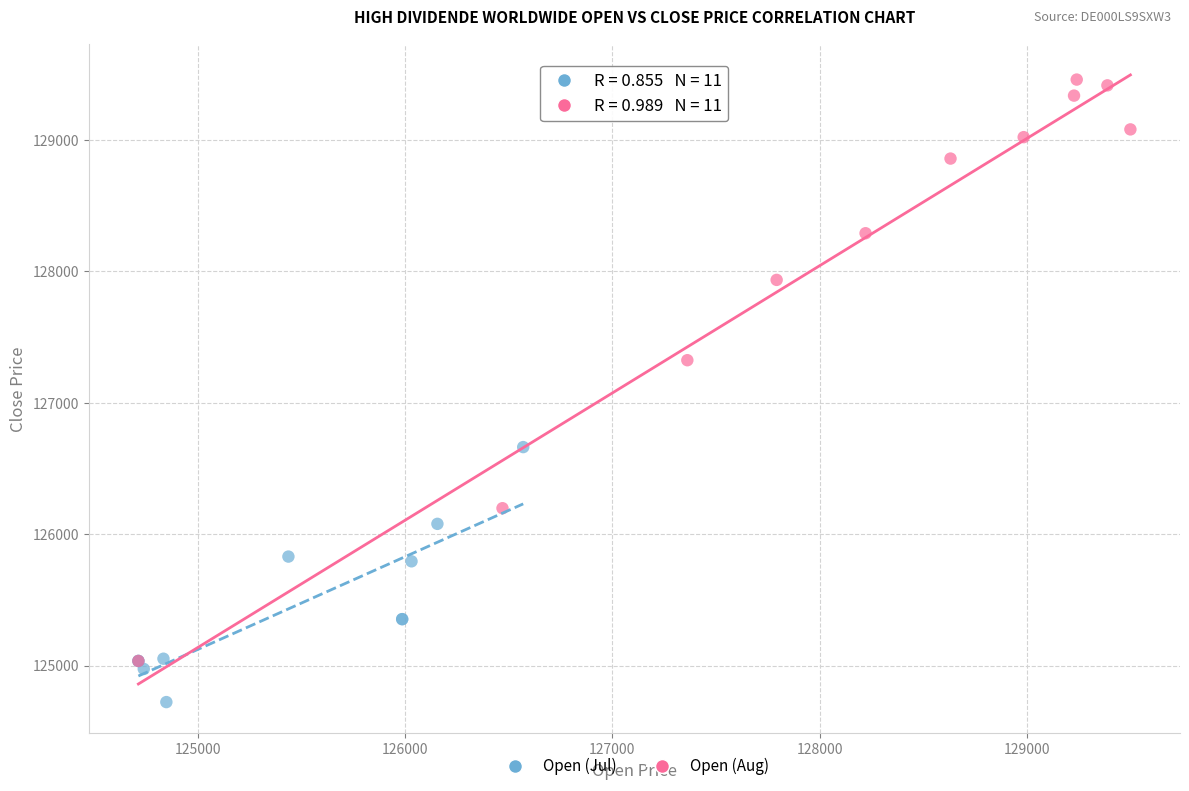

Which series has the largest Y range (max minus min)?

Open (Aug)